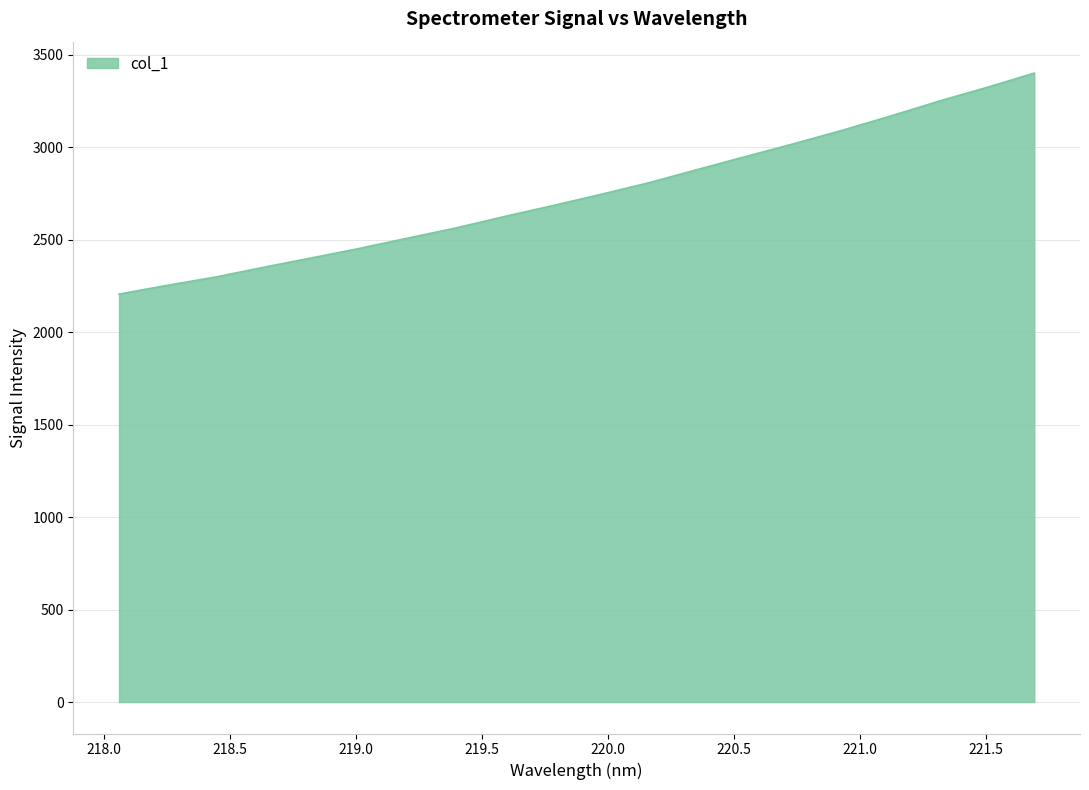

What is the minimum value shown in the chart?

2206.0